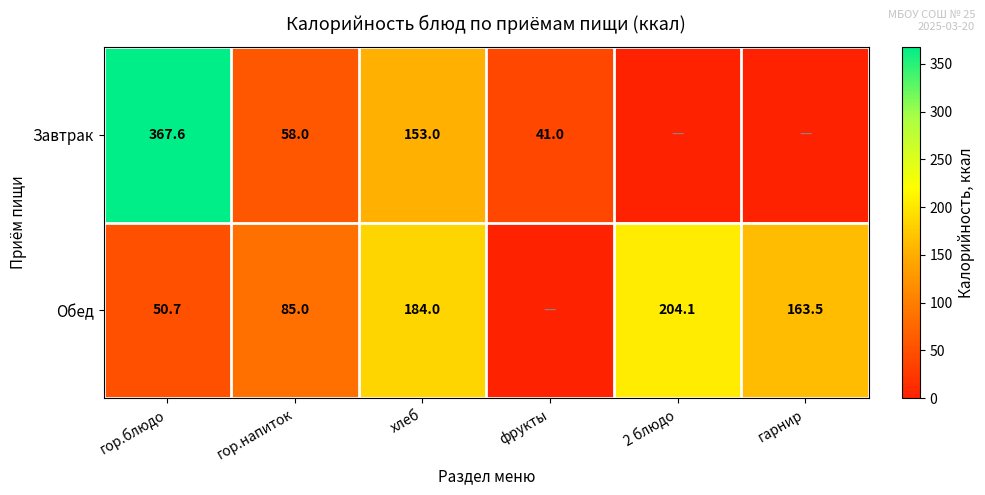

The value of Завтрак at хлеб is 243.9. True or false?

False